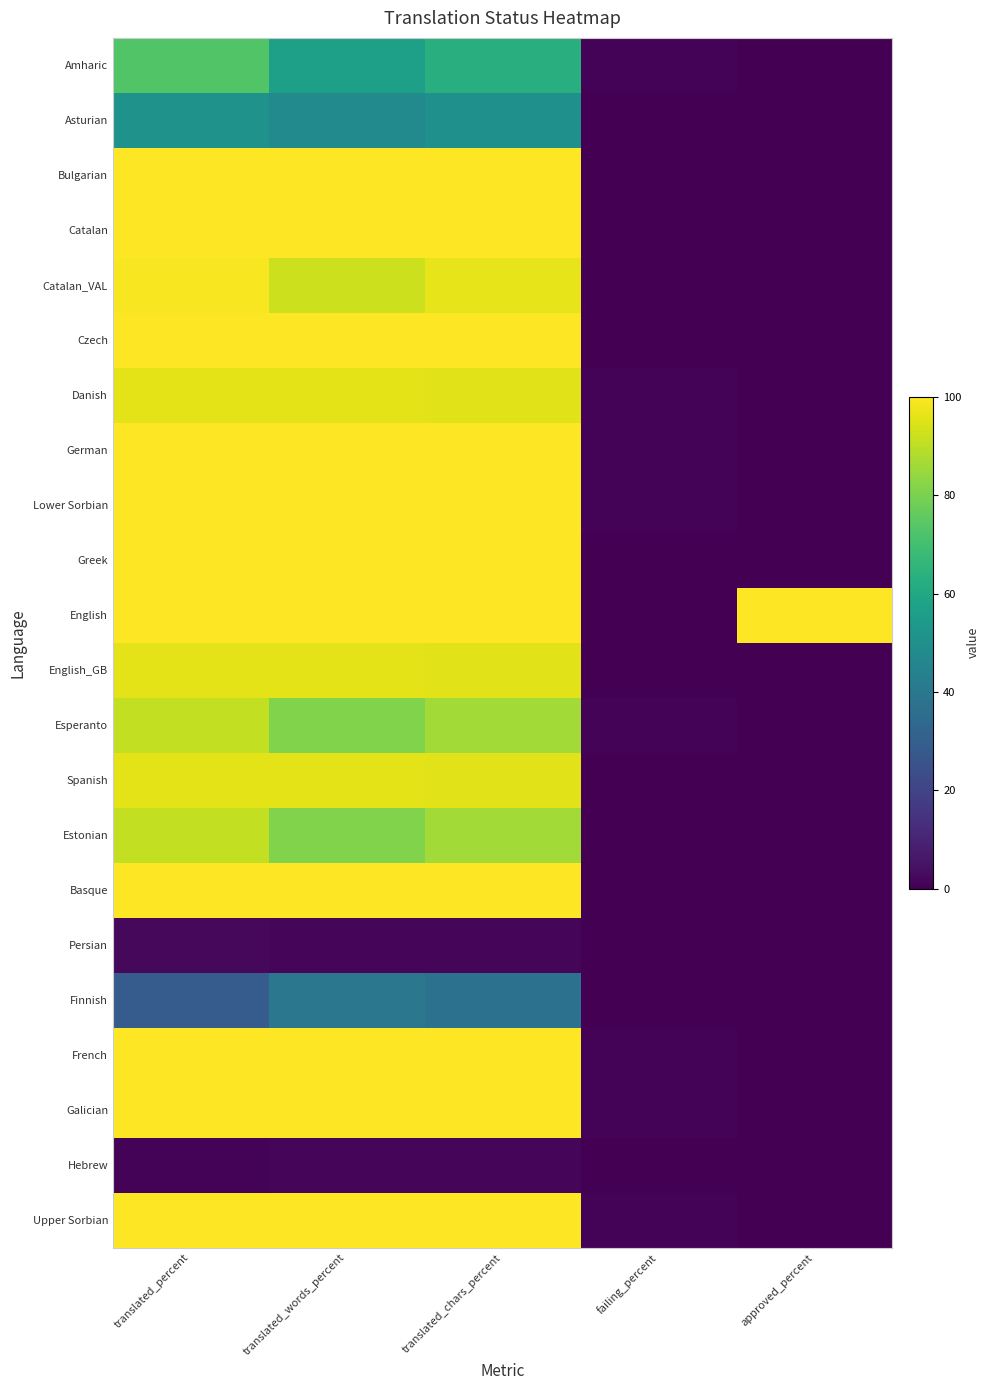

Reading right to left, extract all data points from this chart.

Amharic: approved_percent=0.0	failing_percent=1.0	translated_chars_percent=62.6	translated_words_percent=56.4	translated_percent=73.0
Asturian: approved_percent=0.0	failing_percent=0.0	translated_chars_percent=50.1	translated_words_percent=47.9	translated_percent=51.0
Bulgarian: approved_percent=0.0	failing_percent=0.0	translated_chars_percent=100.0	translated_words_percent=100.0	translated_percent=100.0
Catalan: approved_percent=0.0	failing_percent=0.0	translated_chars_percent=100.0	translated_words_percent=100.0	translated_percent=100.0
Catalan_VAL: approved_percent=0.0	failing_percent=0.0	translated_chars_percent=96.4	translated_words_percent=92.5	translated_percent=99.0
Czech: approved_percent=0.0	failing_percent=0.0	translated_chars_percent=100.0	translated_words_percent=100.0	translated_percent=100.0
Danish: approved_percent=0.0	failing_percent=1.0	translated_chars_percent=95.6	translated_words_percent=95.9	translated_percent=96.0
German: approved_percent=0.0	failing_percent=1.0	translated_chars_percent=100.0	translated_words_percent=100.0	translated_percent=100.0
Lower Sorbian: approved_percent=0.0	failing_percent=1.0	translated_chars_percent=100.0	translated_words_percent=100.0	translated_percent=100.0
Greek: approved_percent=0.0	failing_percent=0.0	translated_chars_percent=100.0	translated_words_percent=100.0	translated_percent=100.0
English: approved_percent=100.0	failing_percent=0.0	translated_chars_percent=100.0	translated_words_percent=100.0	translated_percent=100.0
English_GB: approved_percent=0.0	failing_percent=0.0	translated_chars_percent=95.6	translated_words_percent=95.9	translated_percent=96.0
Esperanto: approved_percent=0.0	failing_percent=1.0	translated_chars_percent=86.0	translated_words_percent=81.0	translated_percent=91.0
Spanish: approved_percent=0.0	failing_percent=0.0	translated_chars_percent=95.6	translated_words_percent=95.9	translated_percent=96.0
Estonian: approved_percent=0.0	failing_percent=0.0	translated_chars_percent=86.0	translated_words_percent=81.0	translated_percent=91.0
Basque: approved_percent=0.0	failing_percent=0.0	translated_chars_percent=100.0	translated_words_percent=100.0	translated_percent=100.0
Persian: approved_percent=0.0	failing_percent=0.0	translated_chars_percent=1.2	translated_words_percent=1.6	translated_percent=2.0
Finnish: approved_percent=0.0	failing_percent=0.0	translated_chars_percent=37.4	translated_words_percent=39.5	translated_percent=29.0
French: approved_percent=0.0	failing_percent=1.0	translated_chars_percent=100.0	translated_words_percent=100.0	translated_percent=100.0
Galician: approved_percent=0.0	failing_percent=1.0	translated_chars_percent=100.0	translated_words_percent=100.0	translated_percent=100.0
Hebrew: approved_percent=0.0	failing_percent=0.0	translated_chars_percent=1.6	translated_words_percent=1.3	translated_percent=1.0
Upper Sorbian: approved_percent=0.0	failing_percent=1.0	translated_chars_percent=100.0	translated_words_percent=100.0	translated_percent=100.0